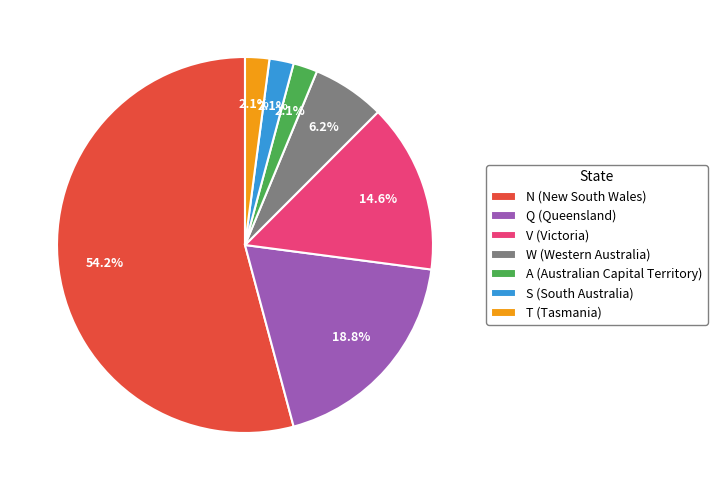

Is V (Victoria) the majority of the pie?

No